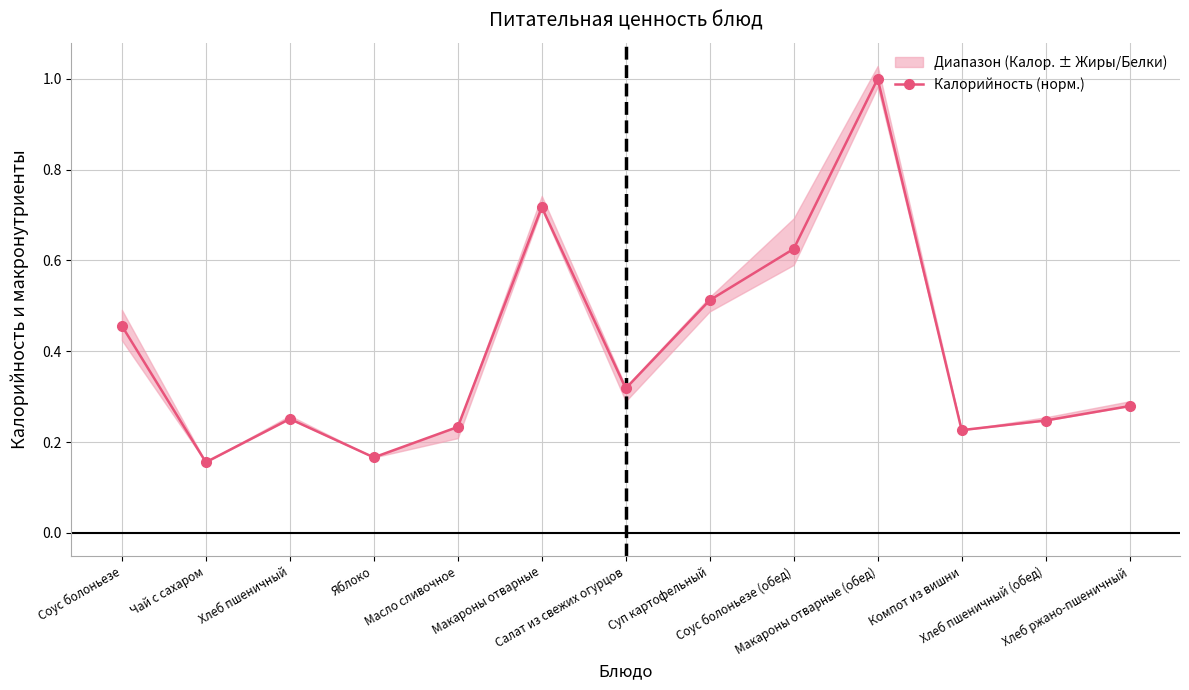

Where is the first local maximum?

Хлеб пшеничный